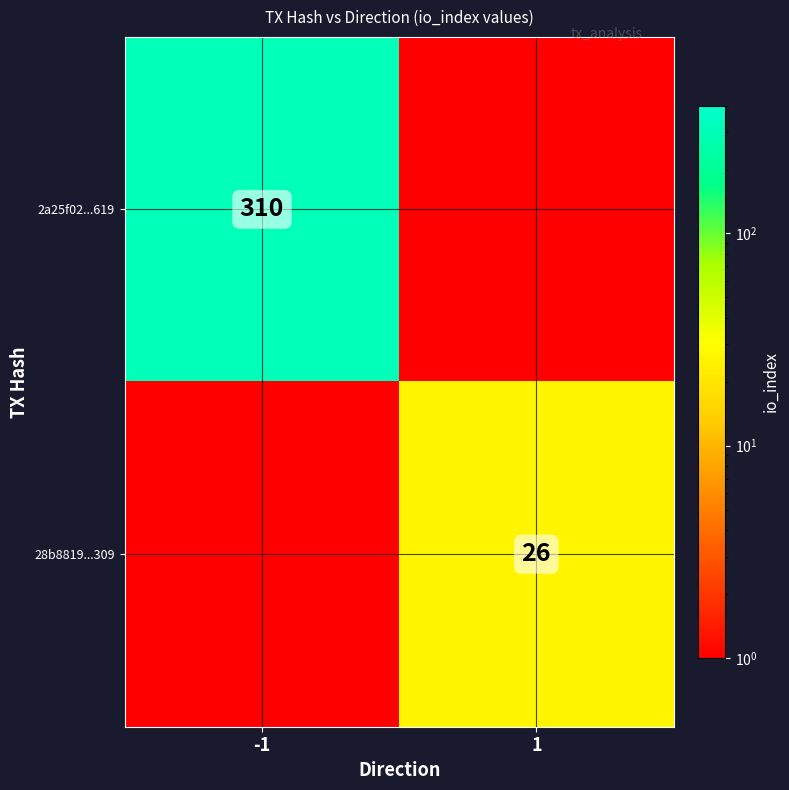

Is it true that 2a25f02...619 equals 62 at -1?

False